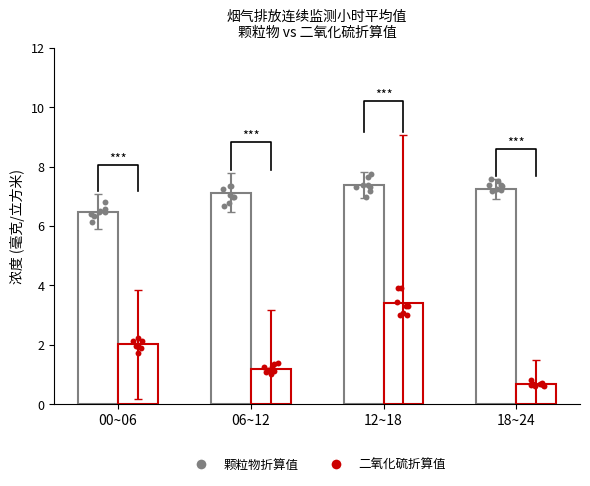

What is the total value across all series at 18~24?

7.9